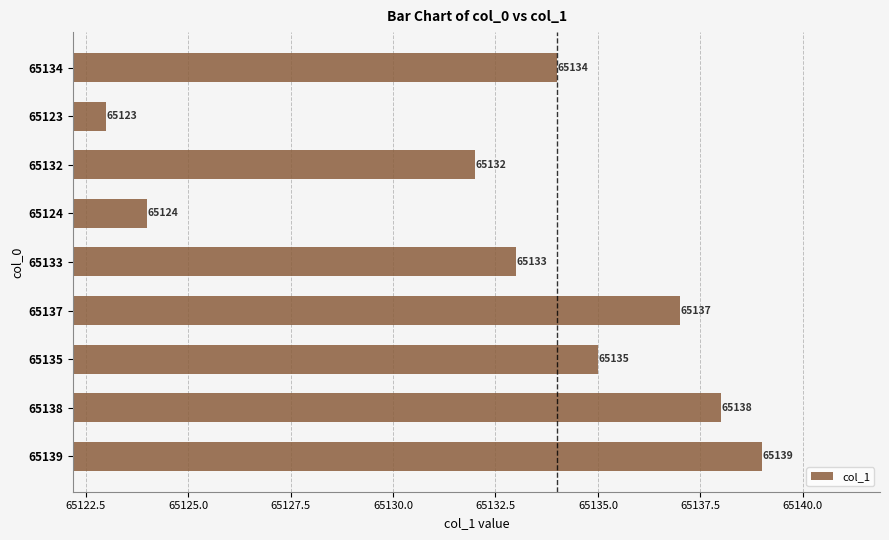

True or false: the data shows 26181 at 65137.

False